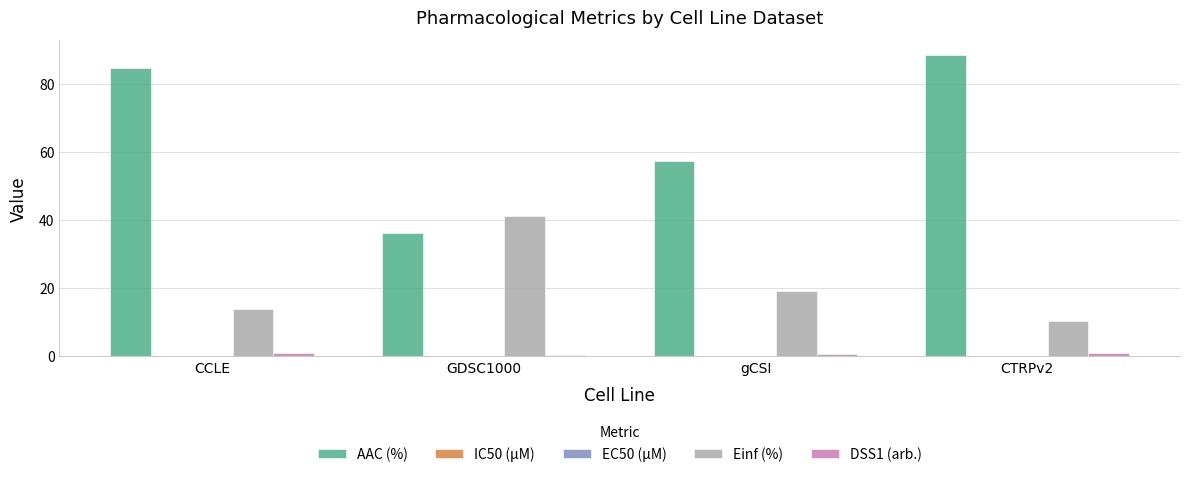

How many groups of bars are there?

4